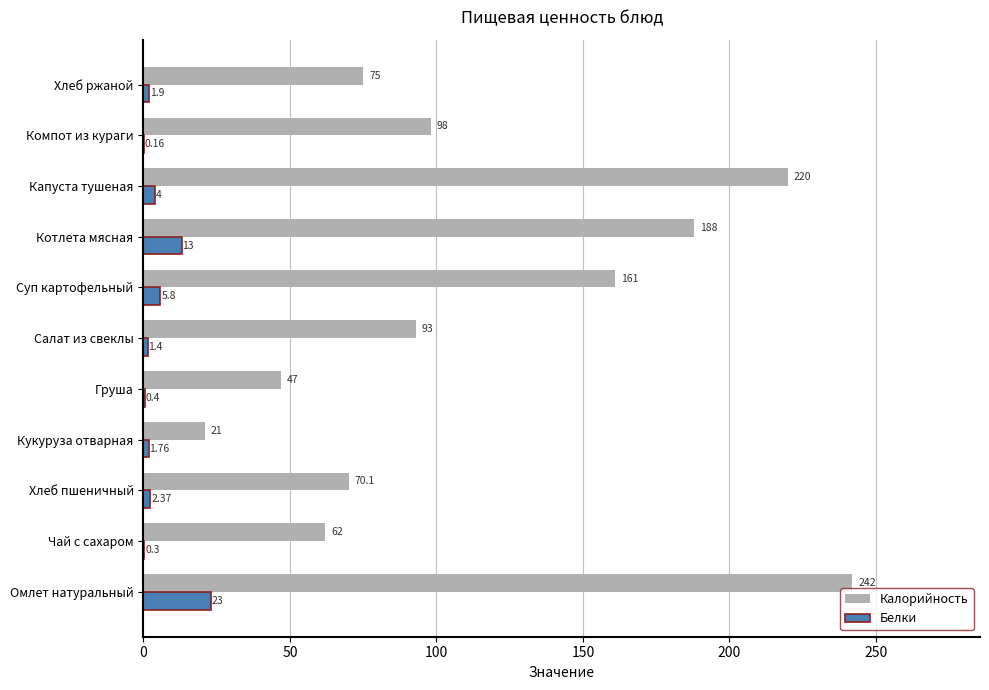

At which label is Белки closest to 11?

Котлета мясная